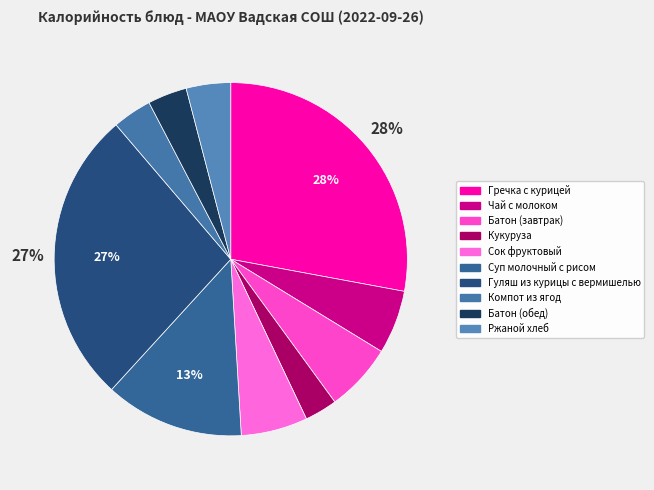

What is the largest slice in the pie chart?

Гречка с курицей